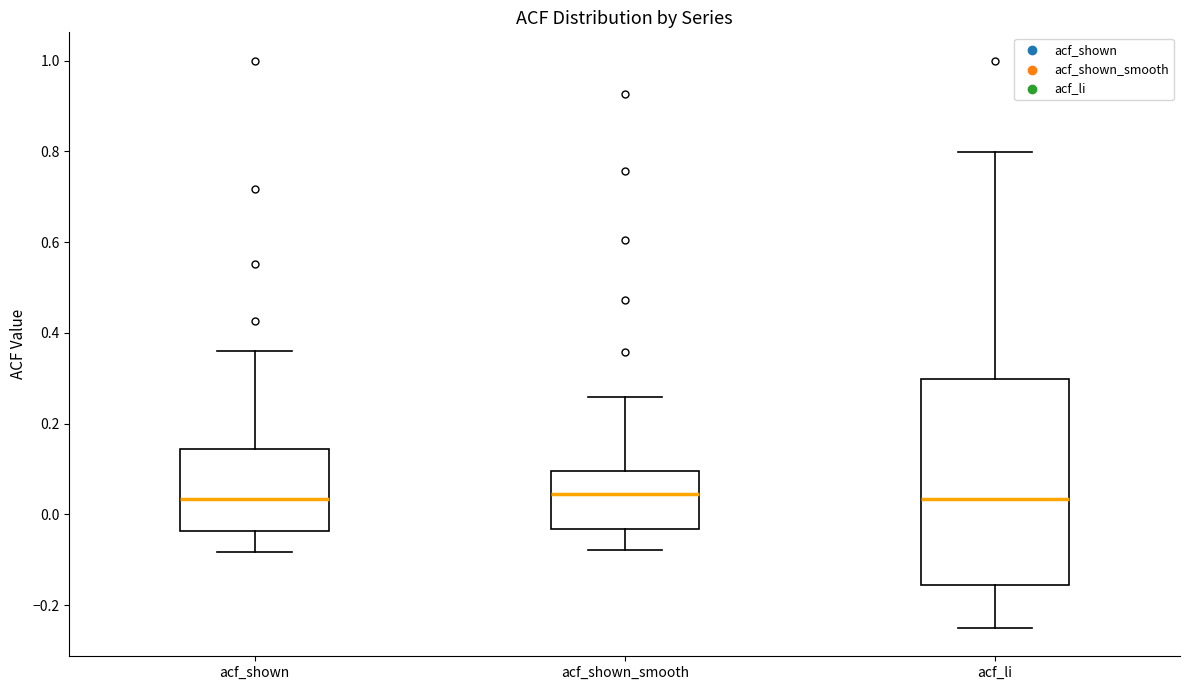

Reading left to right, read every box against the y-axis: the position of its median line, the range the box covers, and the ends of its whiskers. The values are not printed on the chart, so give them approximately, as read against the axis.

acf_shown: median 0.04, box -0.04 to 0.14, whiskers -0.08 to 0.36
acf_shown_smooth: median 0.04, box -0.04 to 0.10, whiskers -0.08 to 0.26
acf_li: median 0.04, box -0.16 to 0.30, whiskers -0.24 to 0.80